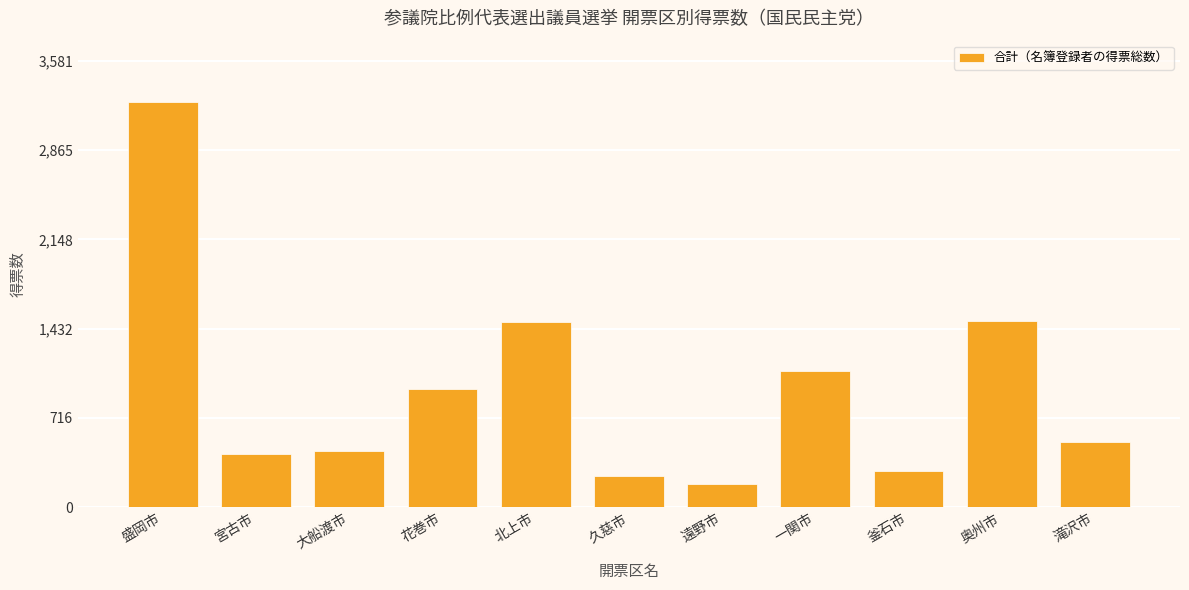

What is the label of the 3rd bar from the right?

釜石市